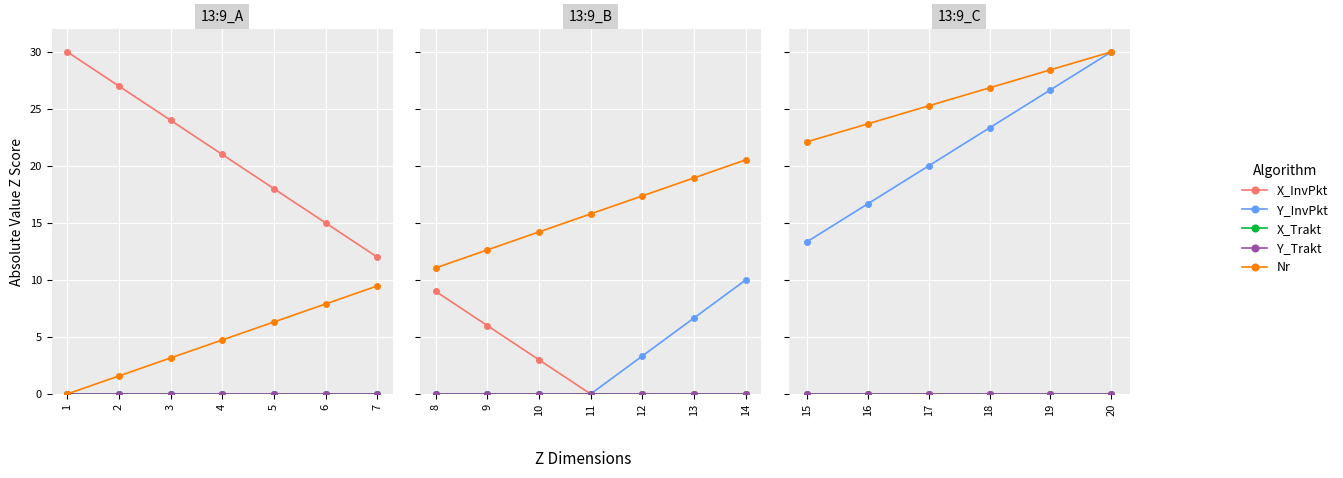

Which series has the largest total across all categories?

Nr